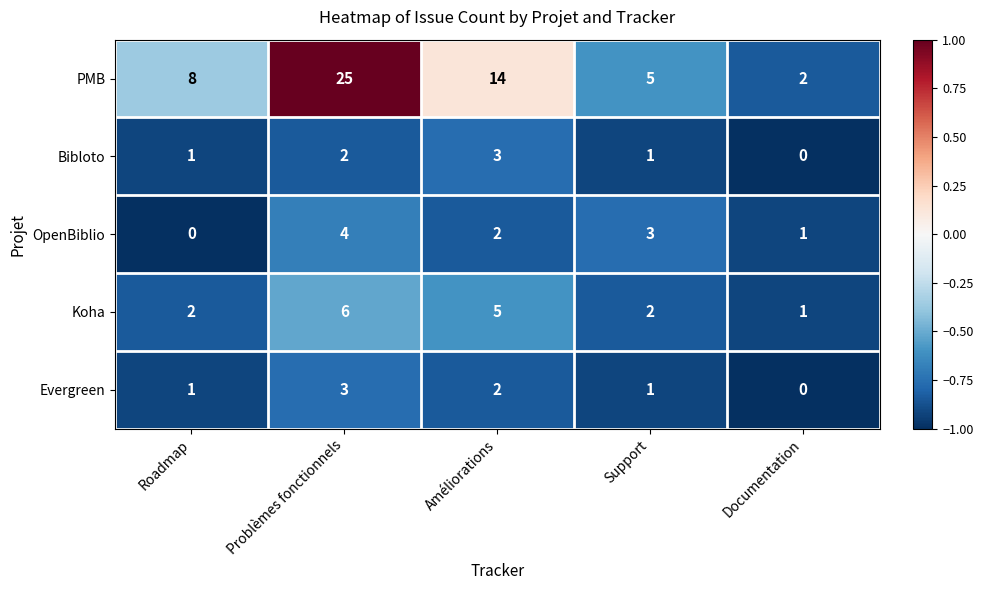

What is the sum of all Bibloto values?

7